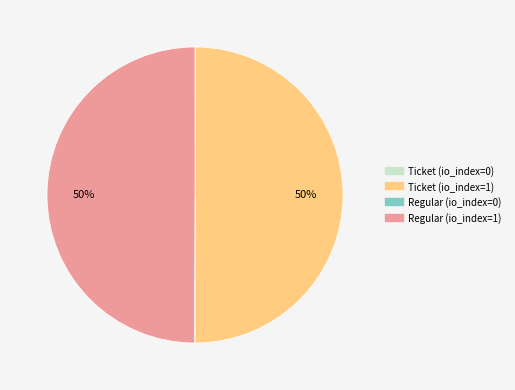

True or false: Ticket (io_index=1) accounts for 50% of the total.

True